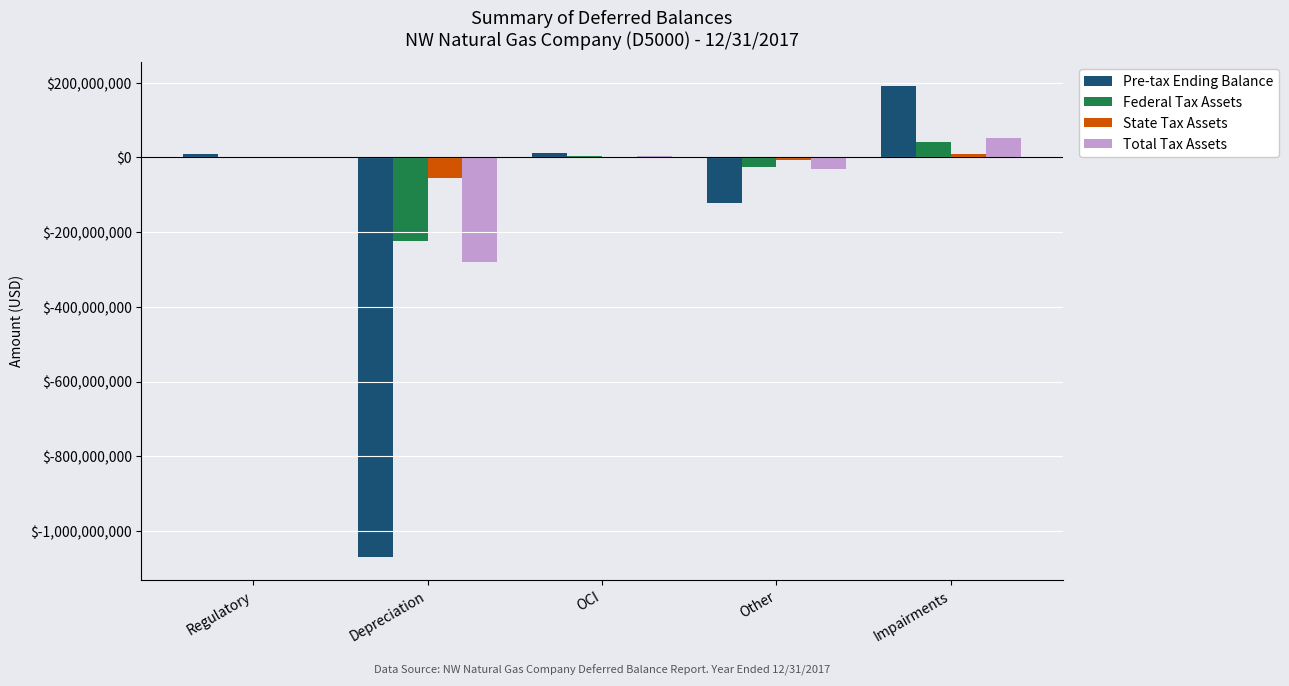

How many groups of bars are there?

5